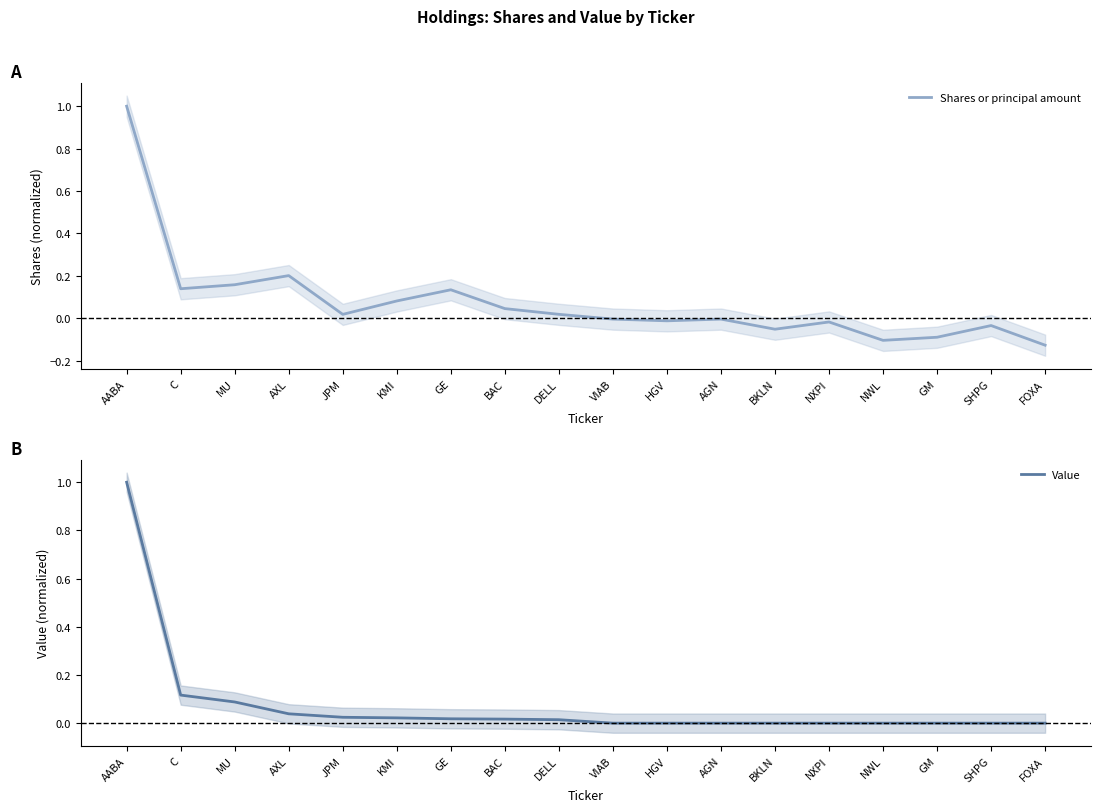

Is the value of Shares or principal amount at BAC greater than the value of Value at DELL?

Yes